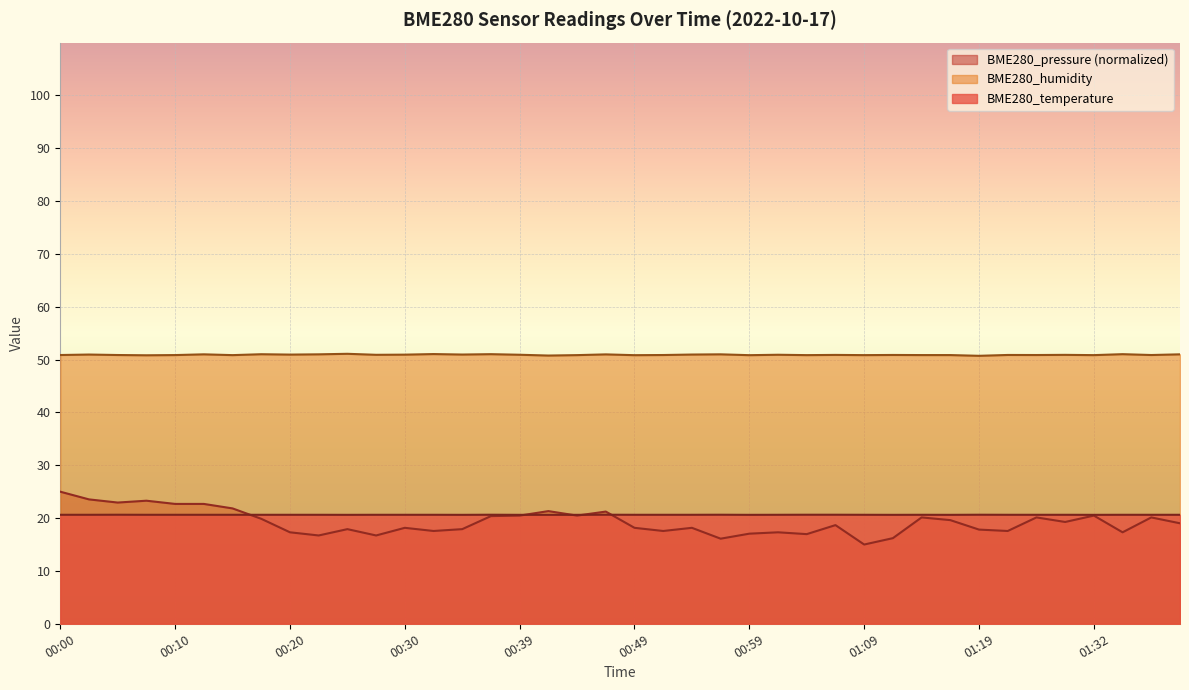

Rank the categories by BME280_pressure value from lowest to highest.

01:09, 00:57, 01:11, 00:22, 00:27, 01:04, 00:59, 00:20, 01:01, 01:35, 00:32, 00:52, 01:22, 01:19, 00:25, 00:35, 00:30, 00:49, 00:54, 01:06, 01:40, 01:30, 01:17, 00:17, 01:14, 01:27, 01:37, 00:37, 00:39, 00:44, 01:32, 00:47, 00:42, 00:15, 00:10, 00:13, 00:05, 00:08, 00:03, 00:00